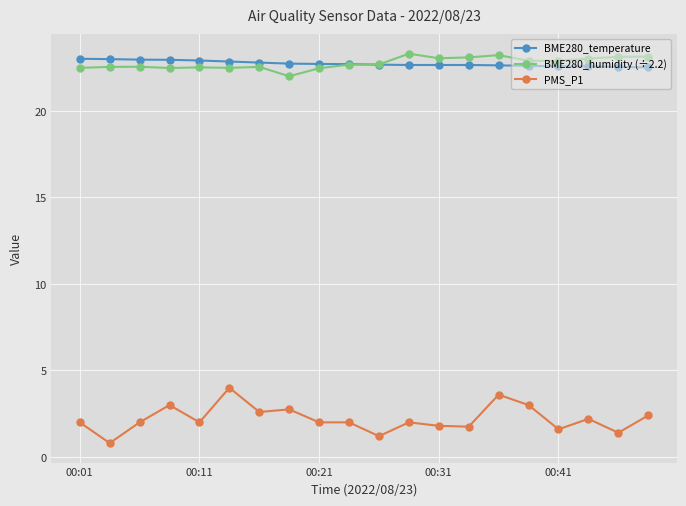

What is the value of the BME280_temperature point at the 20th from the left?

22.5